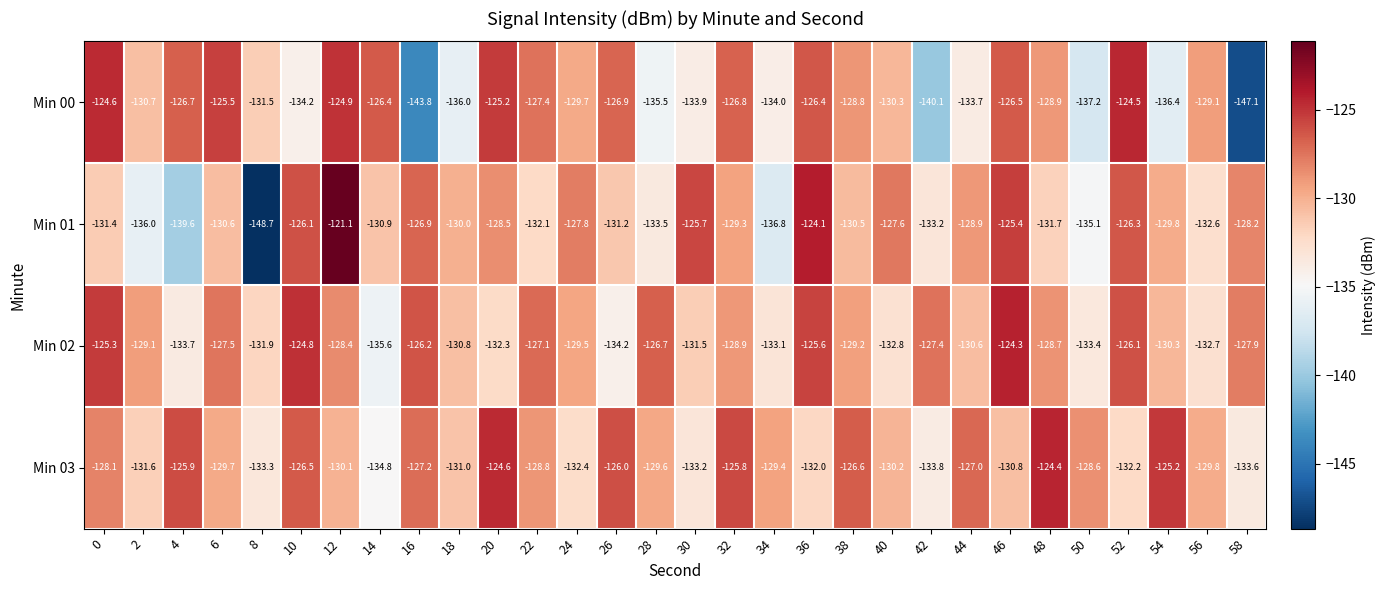

Is it true that Min 01 equals -67.9 at 52?

False